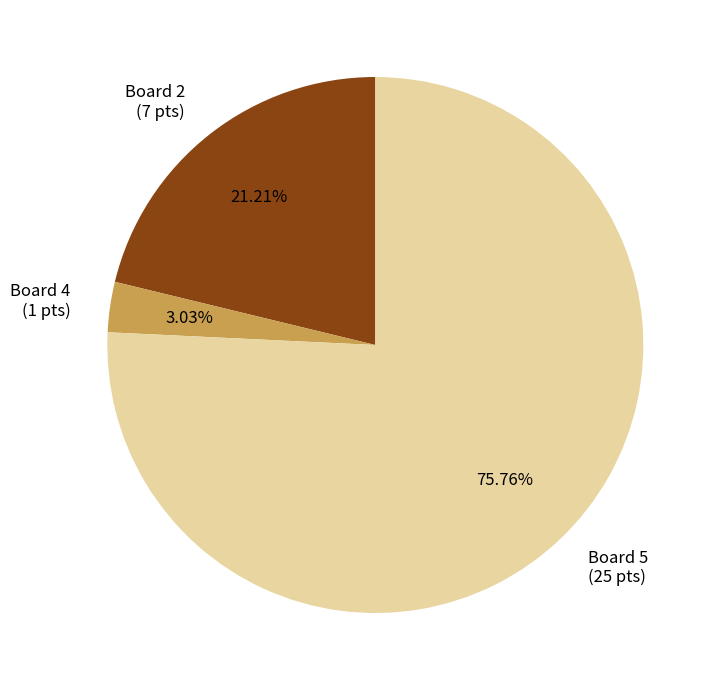

What is the largest slice in the pie chart?

Board 5